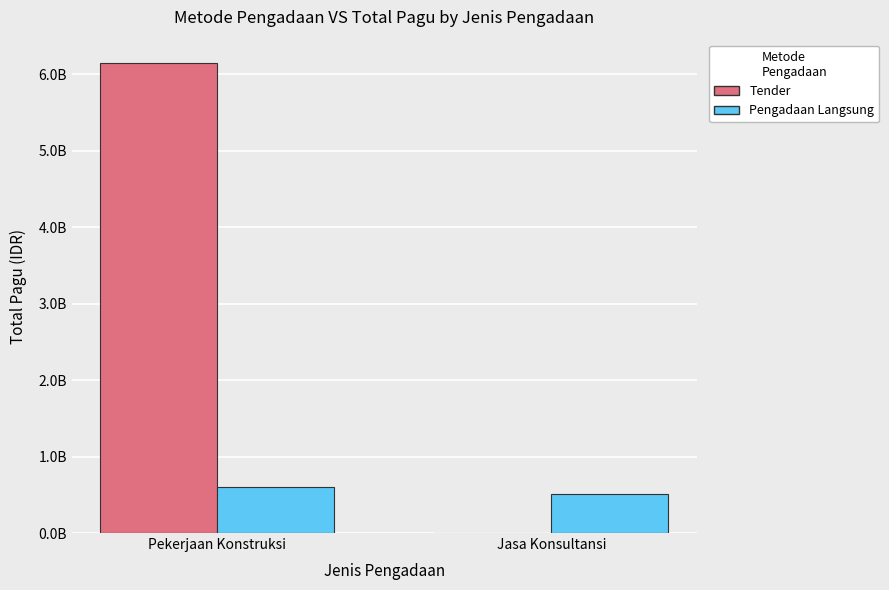

Reading left to right, list all the values displayed in this chart.

Tender: Pekerjaan Konstruksi=6145760780	Jasa Konsultansi=0
Pengadaan Langsung: Pekerjaan Konstruksi=596850000	Jasa Konsultansi=509000000